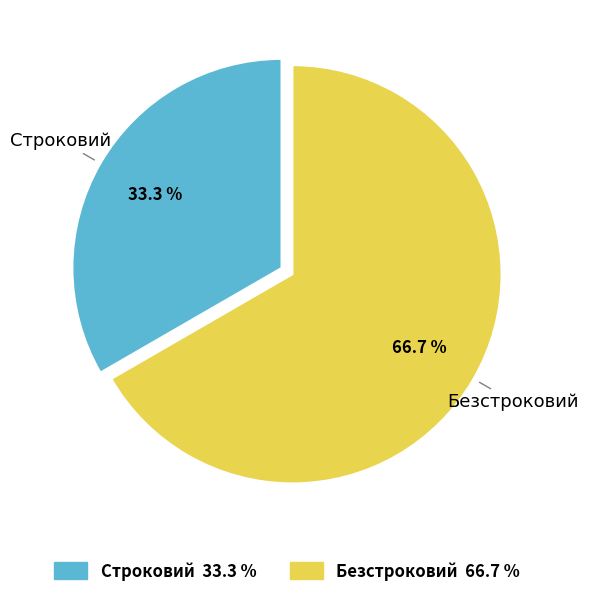

What is the smallest slice in the pie chart?

Строковий